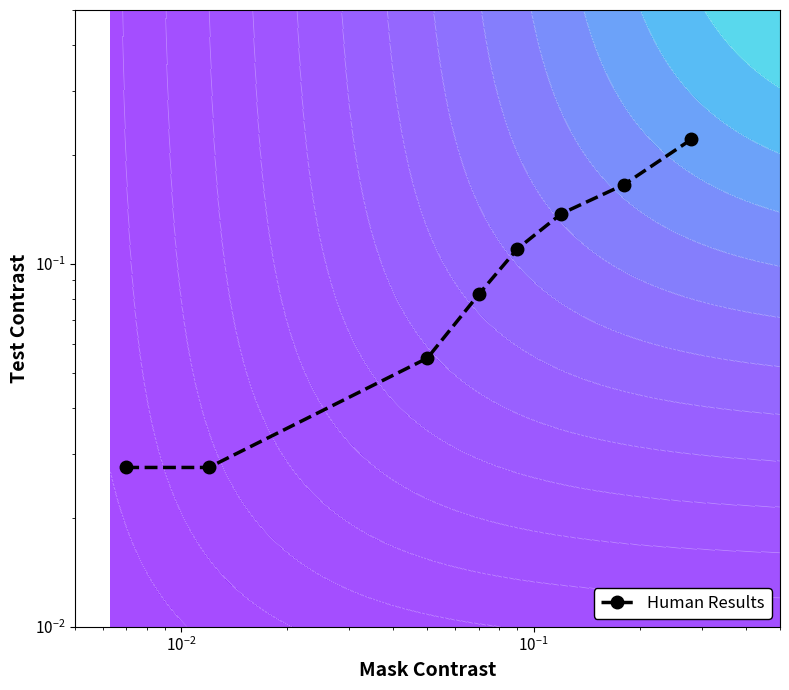

What is the sum of all values?

0.8